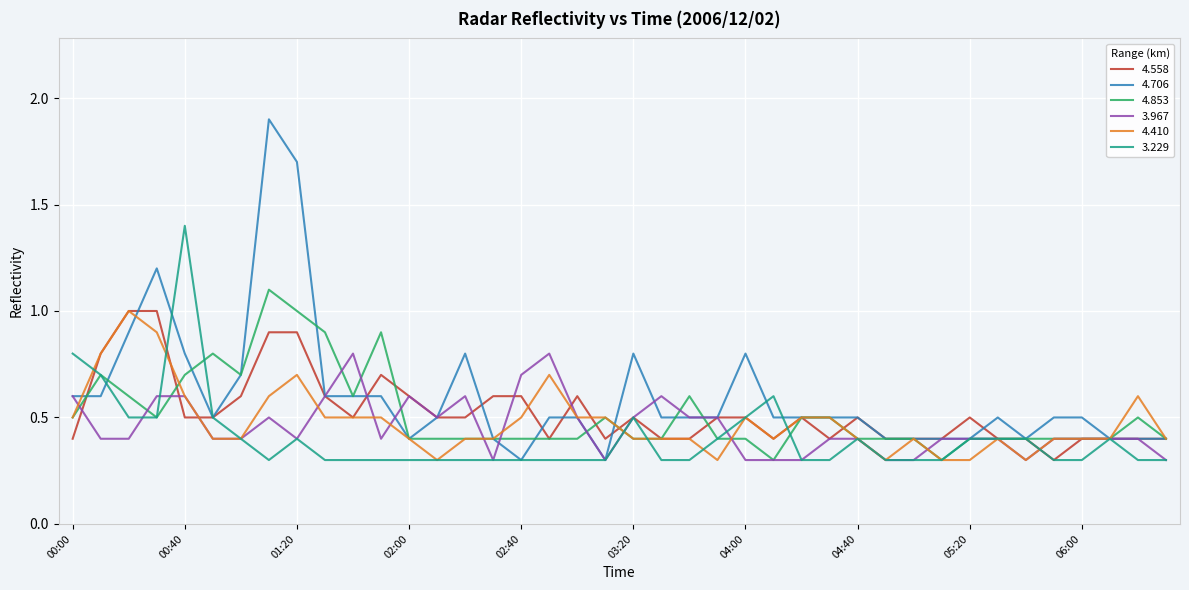

What is the maximum value for 3.967?

0.8